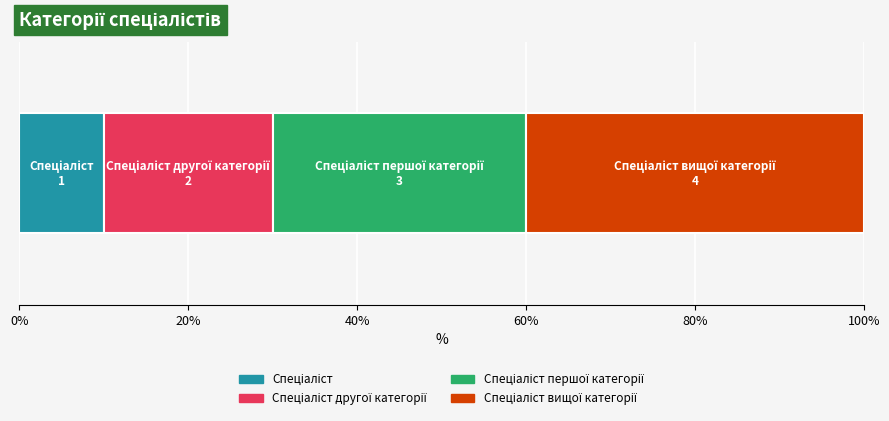

How many distinct data groups are displayed?

4